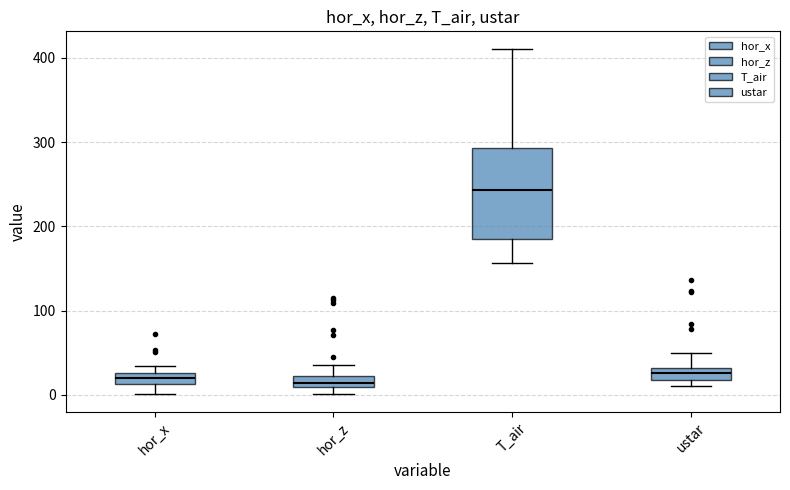

Where does the upper whisker of the box for hor_z end on the y-axis? The values are not printed on the chart, so give them approximately, as read against the axis.

30